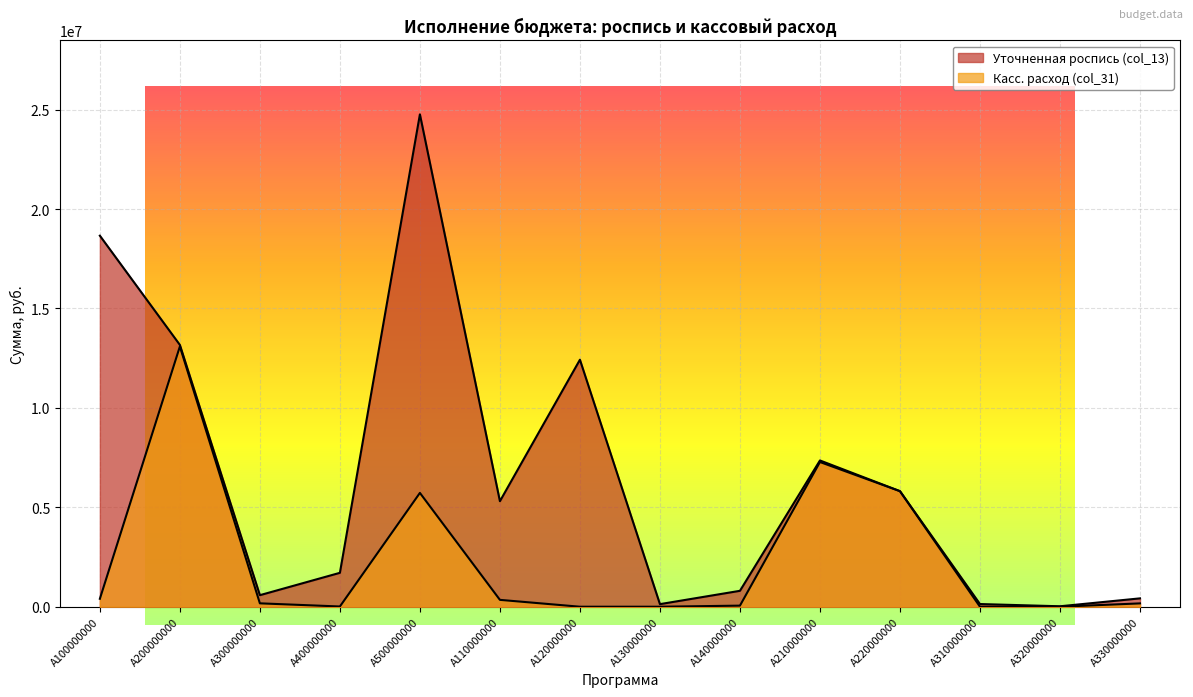

What are all the series names shown in the legend?

Уточненная роспись (col_13), Касс. расход (col_31)